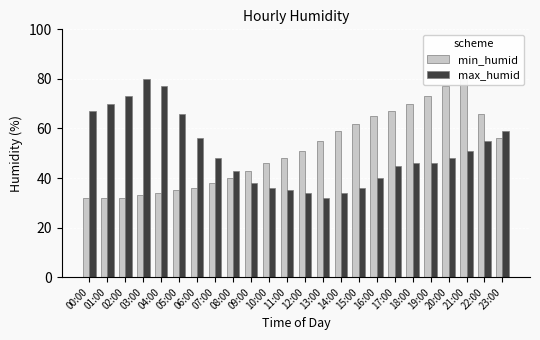

Reading right to left, what are all the values shown in this chart?

min_humid: 56	66	80	77	73	70	67	65	62	59	55	51	48	46	43	40	38	36	35	34	33	32	32	32
max_humid: 59	55	51	48	46	46	45	40	36	34	32	34	35	36	38	43	48	56	66	77	80	73	70	67